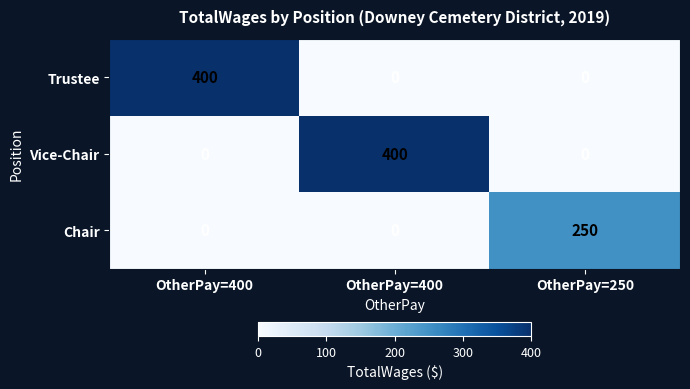

Which category has the highest value across all series?

OtherPay=400